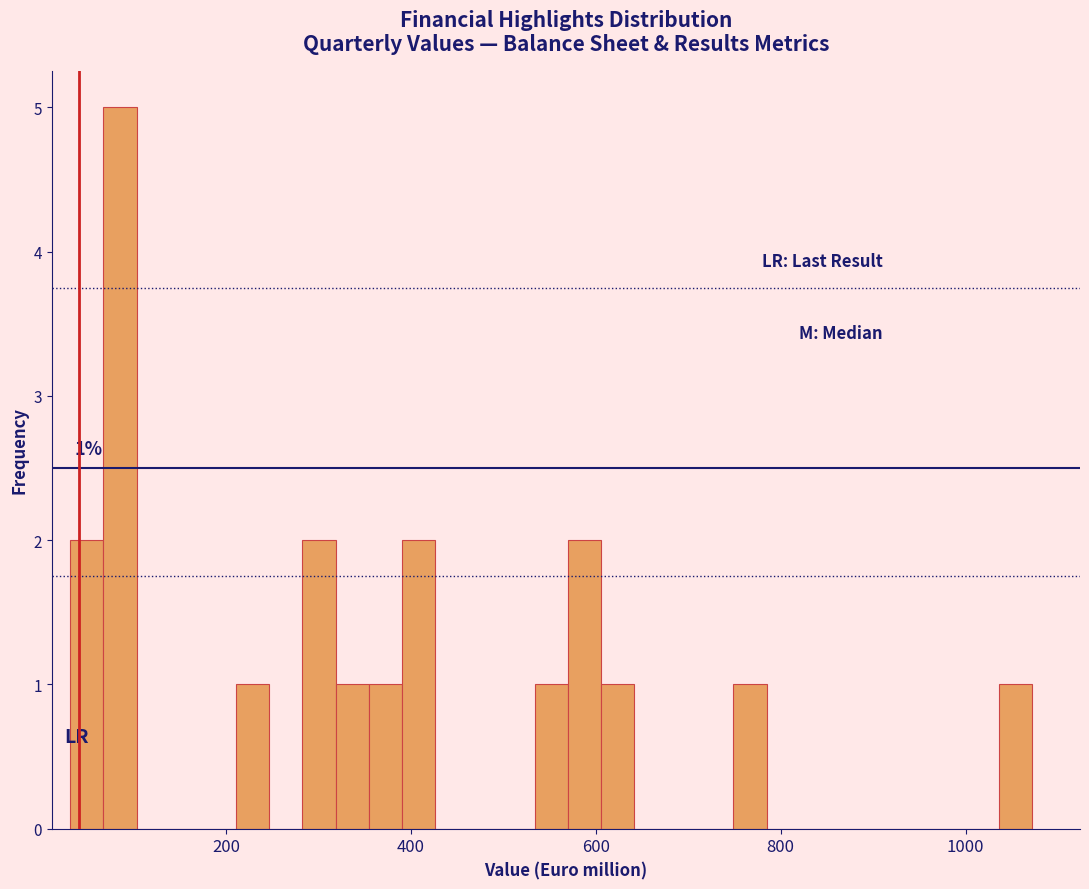

Read against the x-axis, roughly where is the centre of the tallest bar?

80